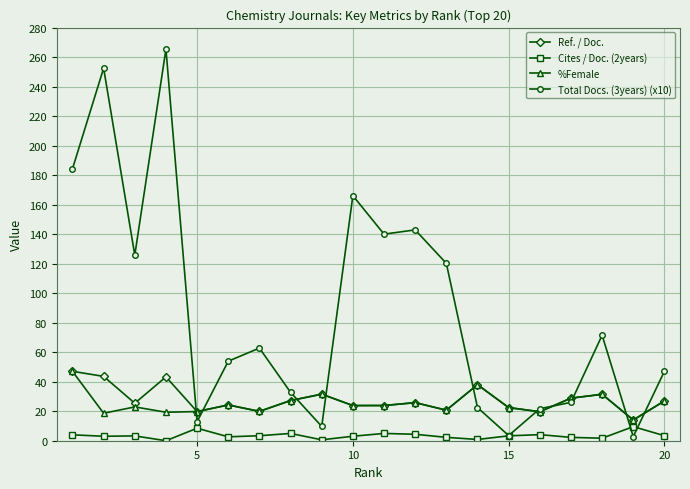

What is the value of the %Female point at the 7th from the left?

19.9